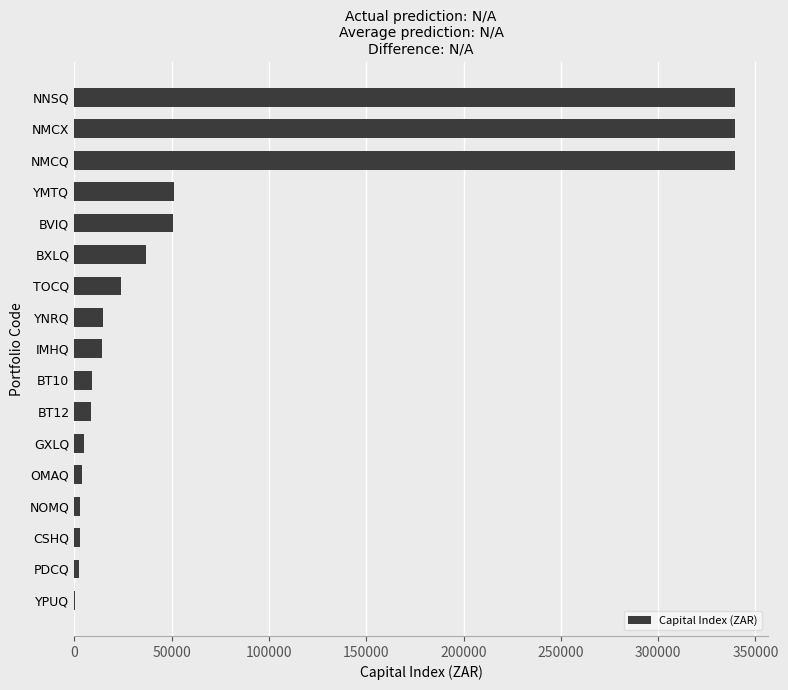

What is the sum of the values at BT12 and NMCQ?

347963.0